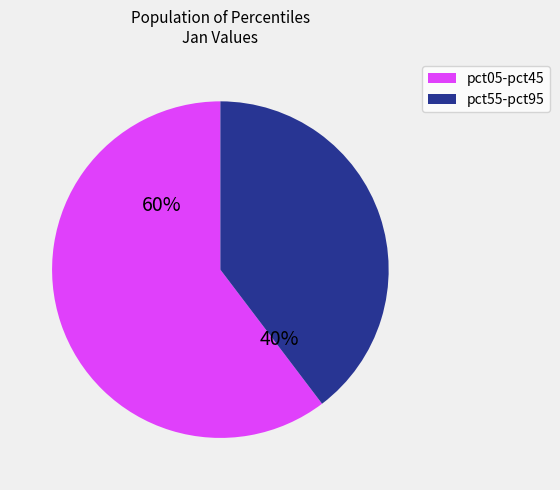

To the nearest percent, what is the average slice percentage?

50%